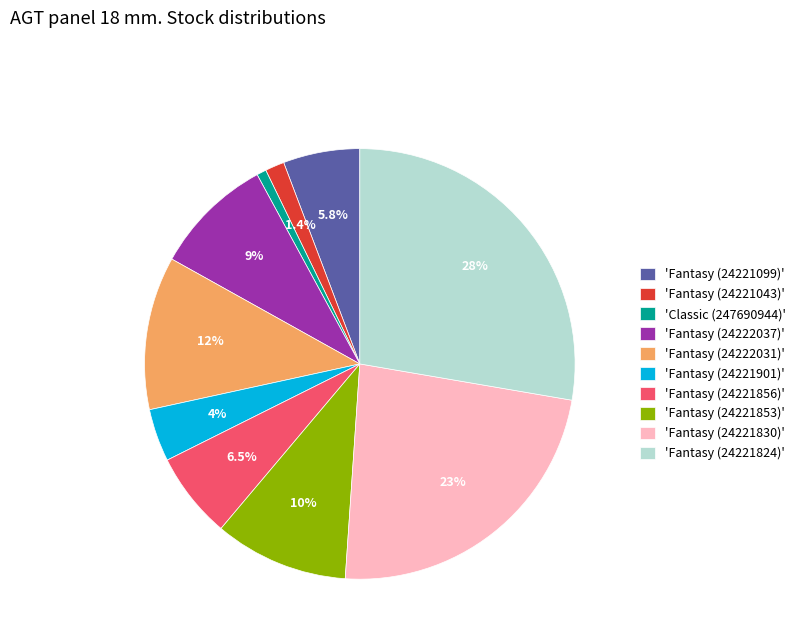

What is the ratio of the value at 'Fantasy (24221853)' to the value at 'Classic (247690944)'?

14.0